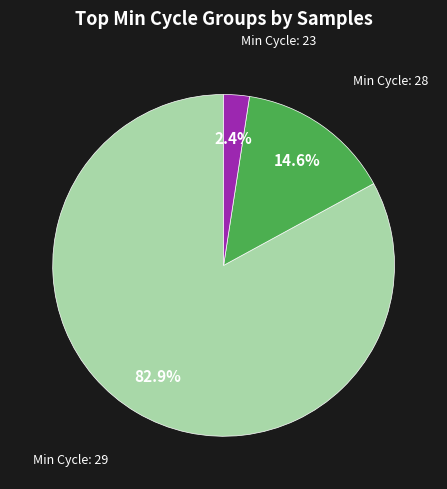

Is there a majority slice in this chart?

Yes